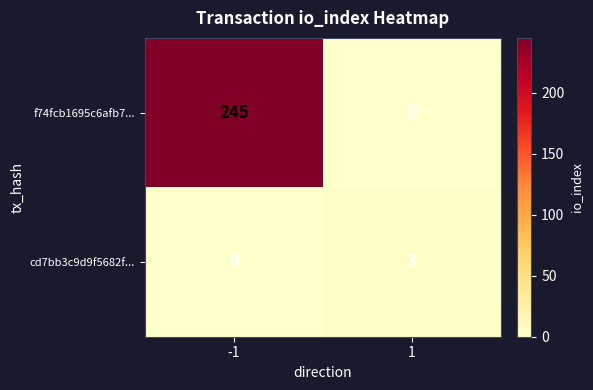

What is the difference between the highest and lowest values at 1?

3